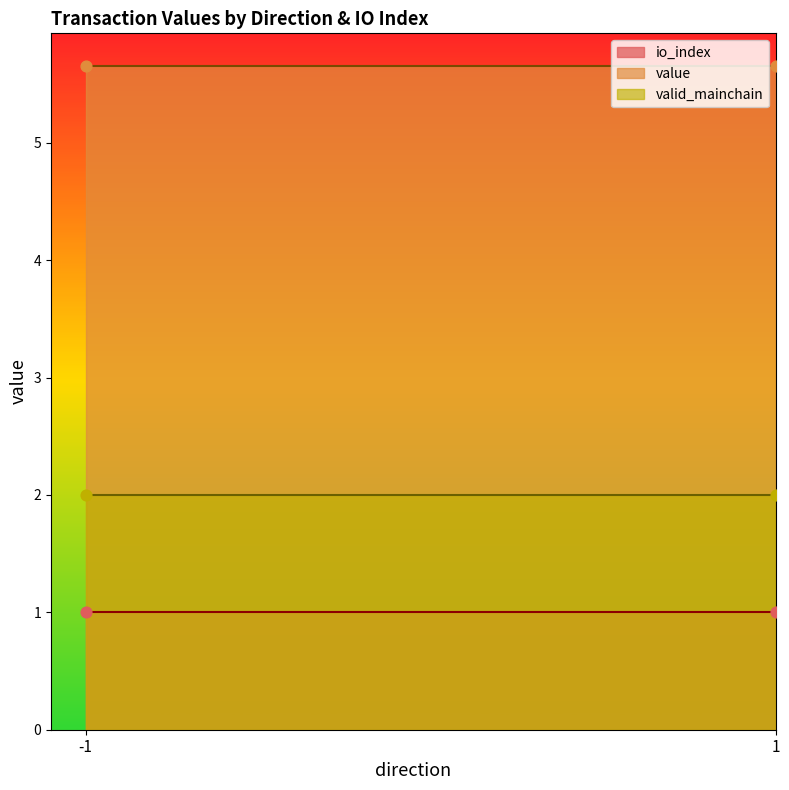

Which series has the largest total across all categories?

value